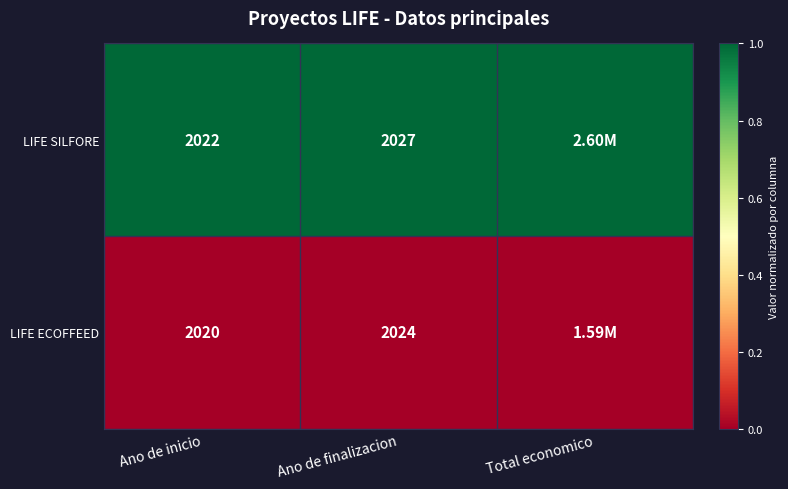

What is the difference between the LIFE SILFORE values at Ano de inicio and Ano de finalizacion?

5